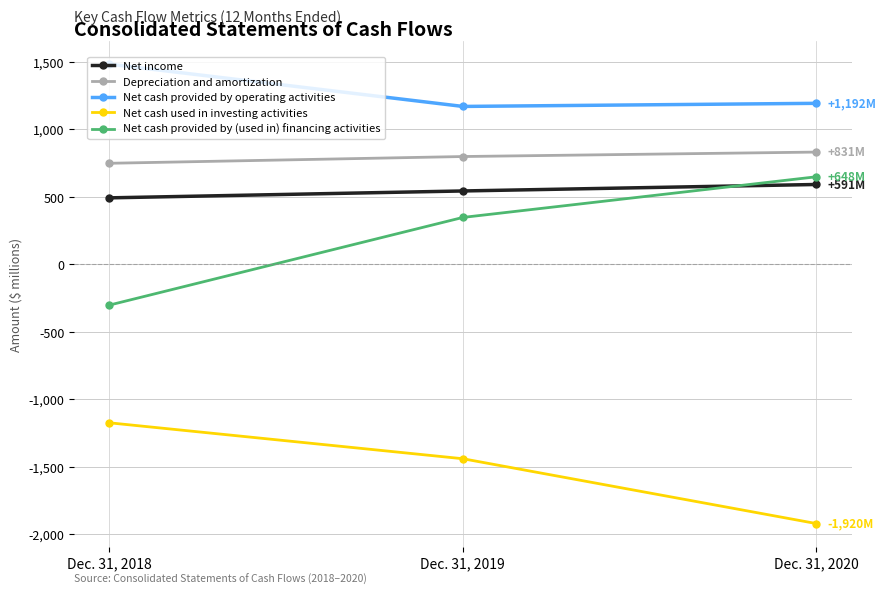

What is the difference between the Depreciation and amortization values at Dec. 31, 2020 and Dec. 31, 2019?

33